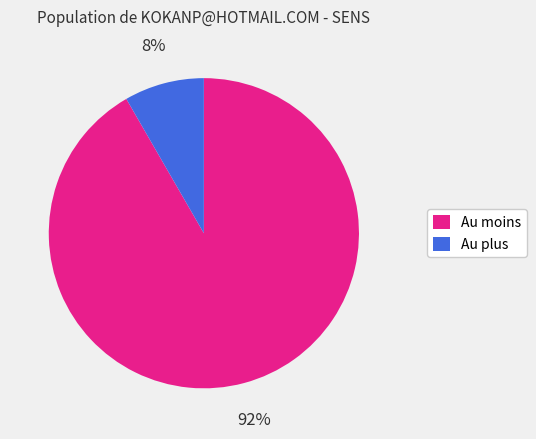

What is the largest slice in the pie chart?

Au moins